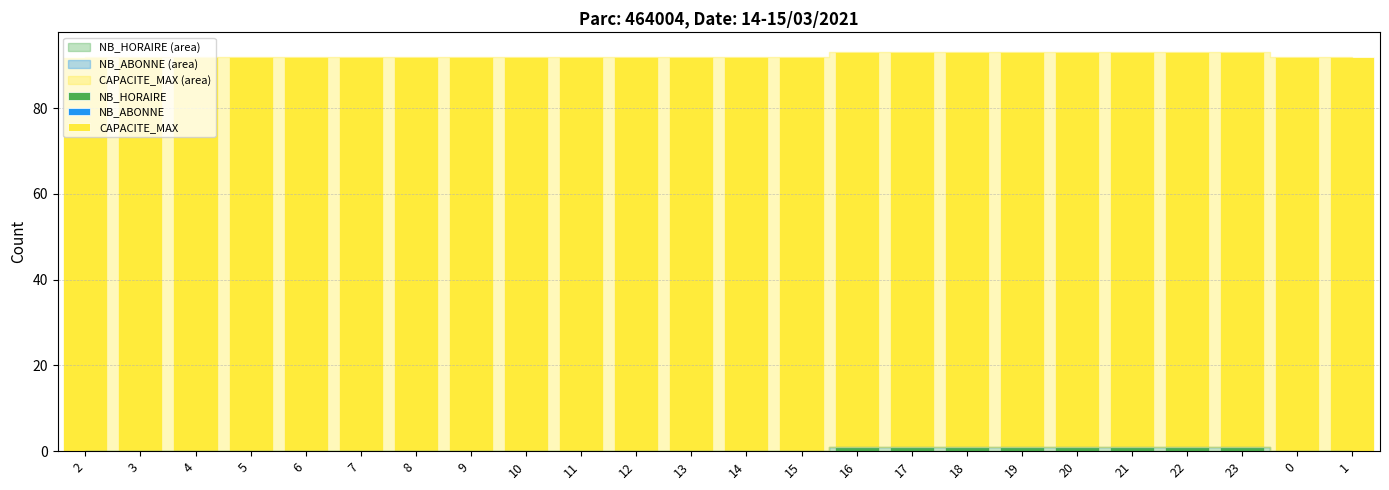

The NB_HORAIRE series shows 0 at 3. True or false?

True